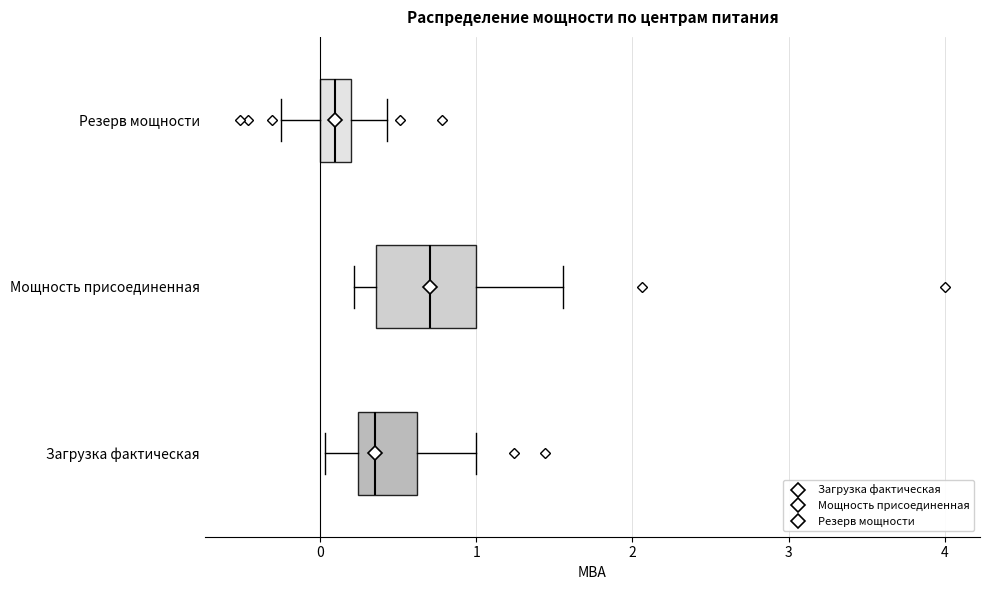

Reading bottom to top, transcribe this box plot: for each box, give where its median line is, the range the box spans, and where its two whiskers end, as read against the x-axis. The values are not printed on the chart, so give them approximately, as read against the axis.

Загрузка фактическая: median 0.4, box 0.2 to 0.6, whiskers 0.0 to 1.0
Мощность присоединенная: median 0.7, box 0.4 to 1.0, whiskers 0.2 to 1.6
Резерв мощности: median 0.1, box 0.0 to 0.2, whiskers -0.2 to 0.4